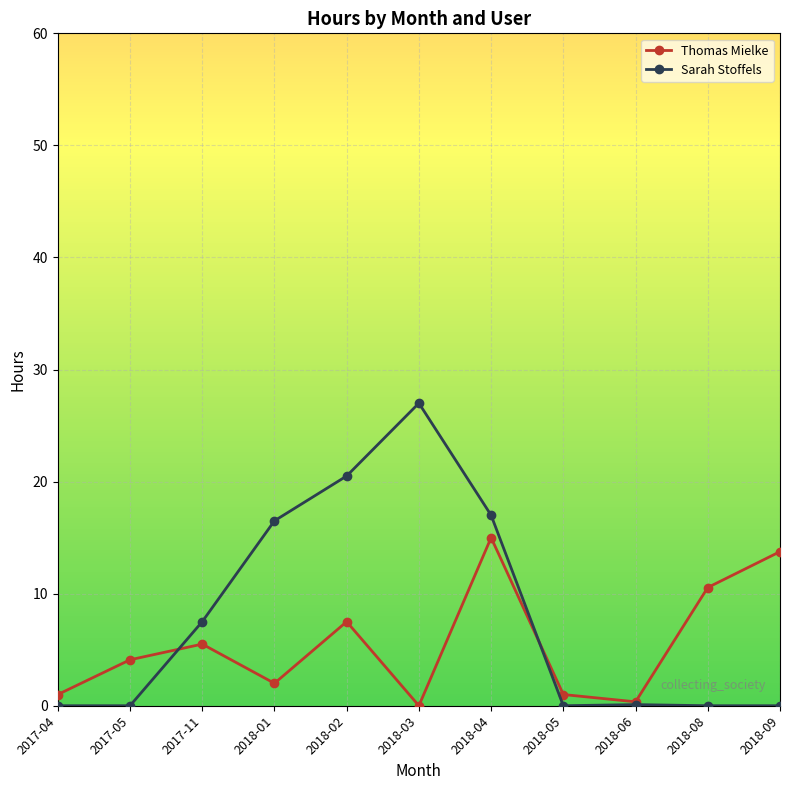

What is the difference between the maximum and minimum values in the Sarah Stoffels series?

27.0